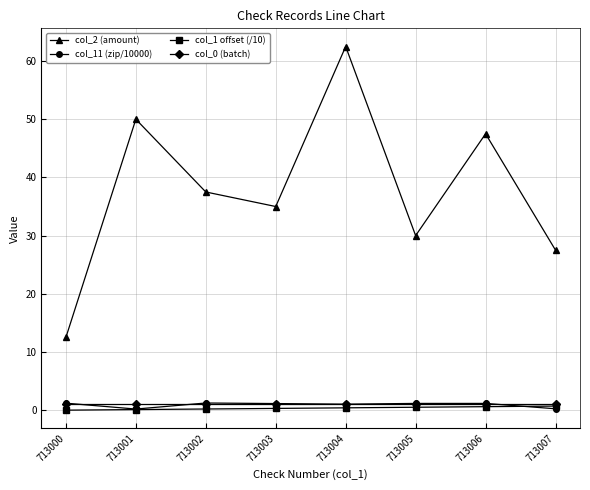

True or false: col_2 (amount) and col_1 offset (/10) intersect in this chart.

False